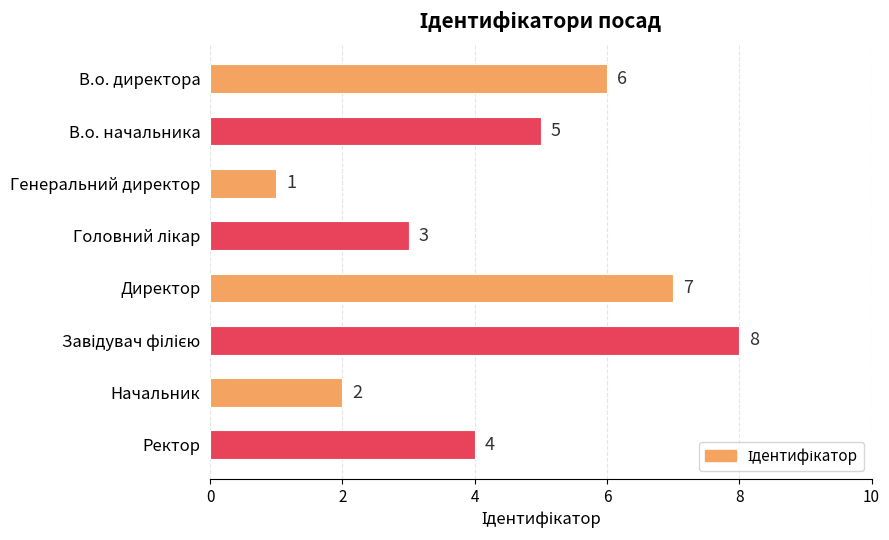

Between В.о. директора and В.о. начальника, which is larger?

В.о. директора